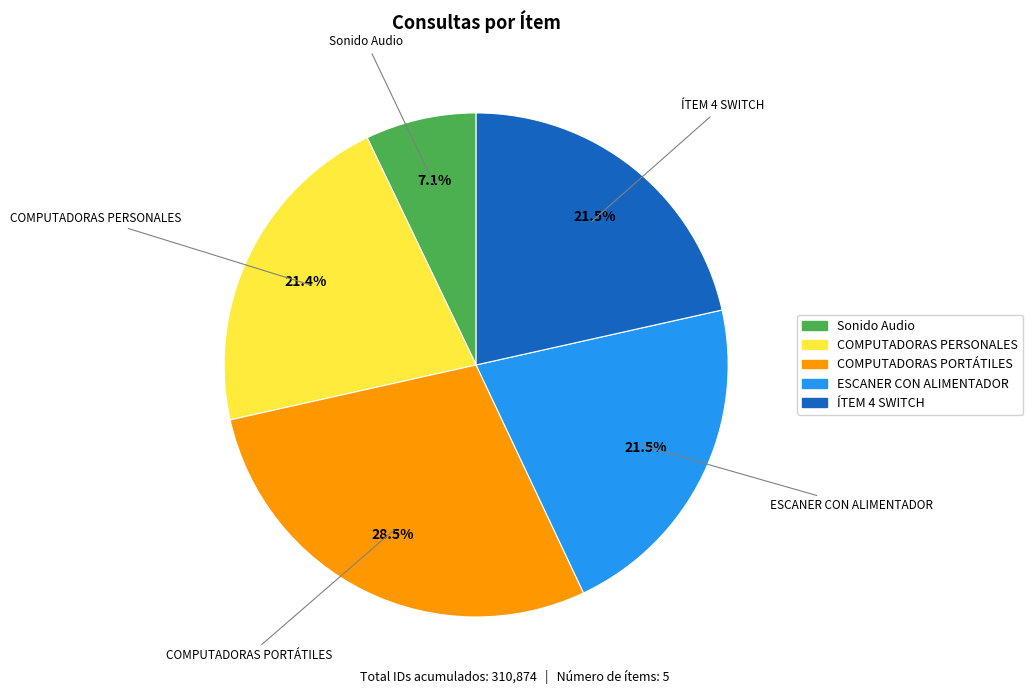

How many segments does this pie chart have?

5